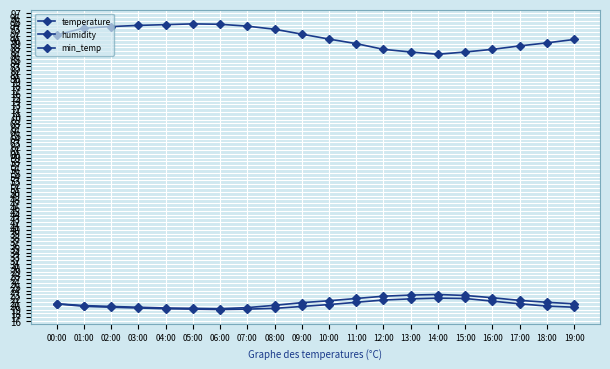

What is the label of the 15th point from the left?

14:00